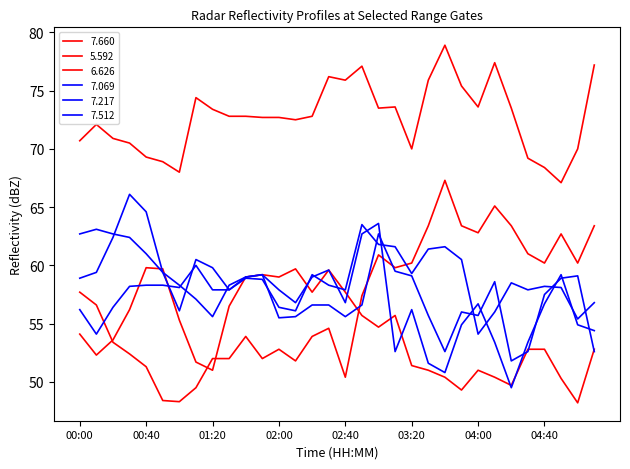

Does the chart display data point markers on the line(s)?

No